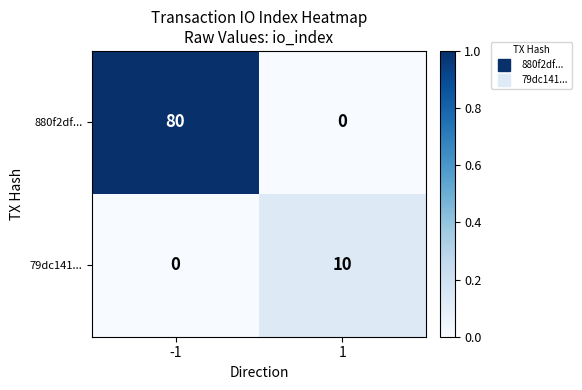

What is the sum of the 880f2df... values at 1 and -1?

80